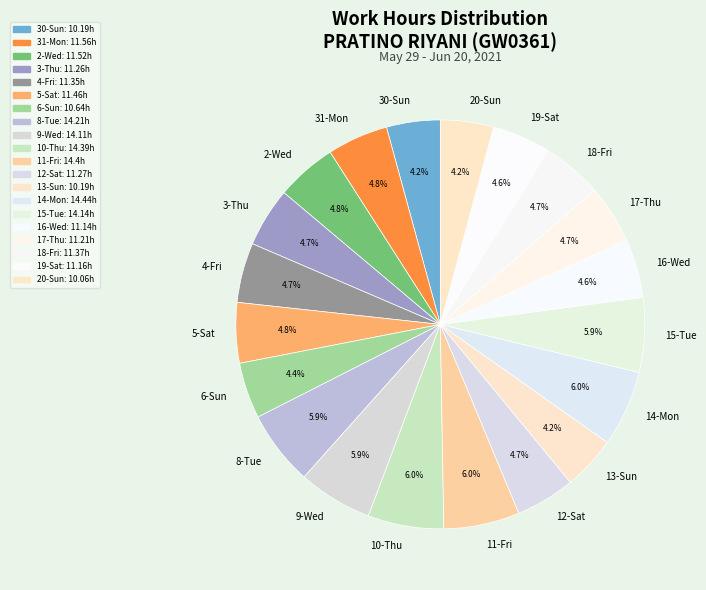

To the nearest percent, what portion does 31-Mon represent?

5%